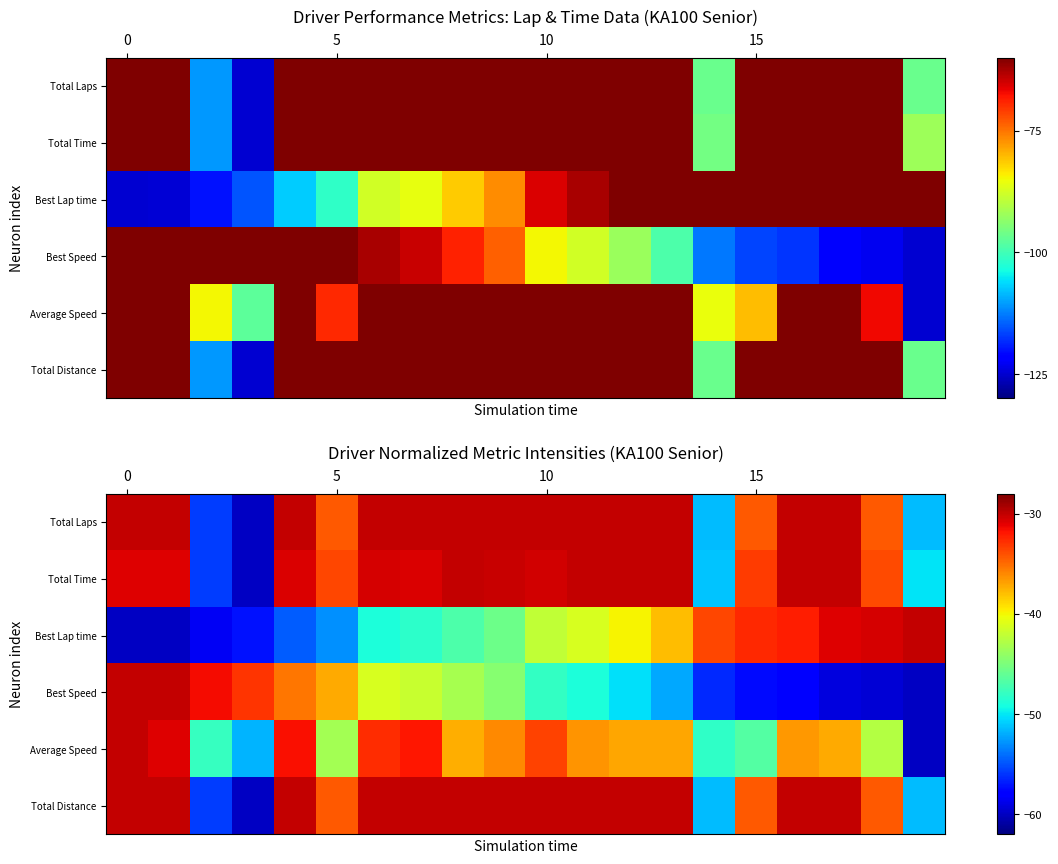

Between 6 and 19, which is larger?

6